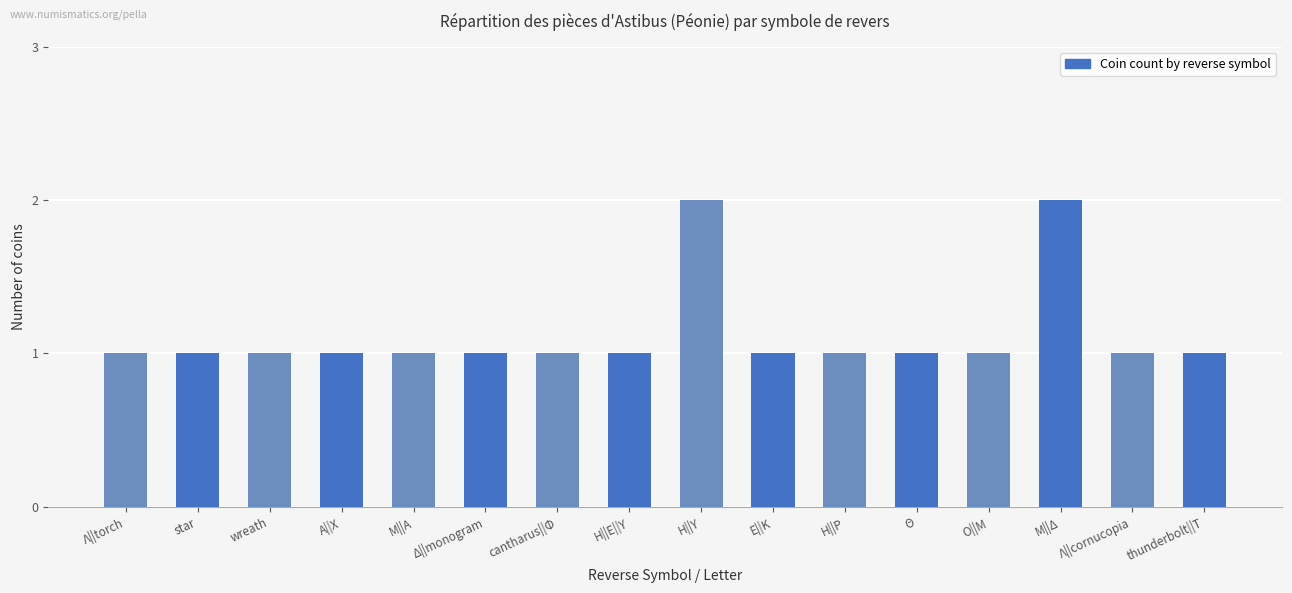

What is the ratio of the value at Λ||torch to the value at Δ||monogram?

1.0